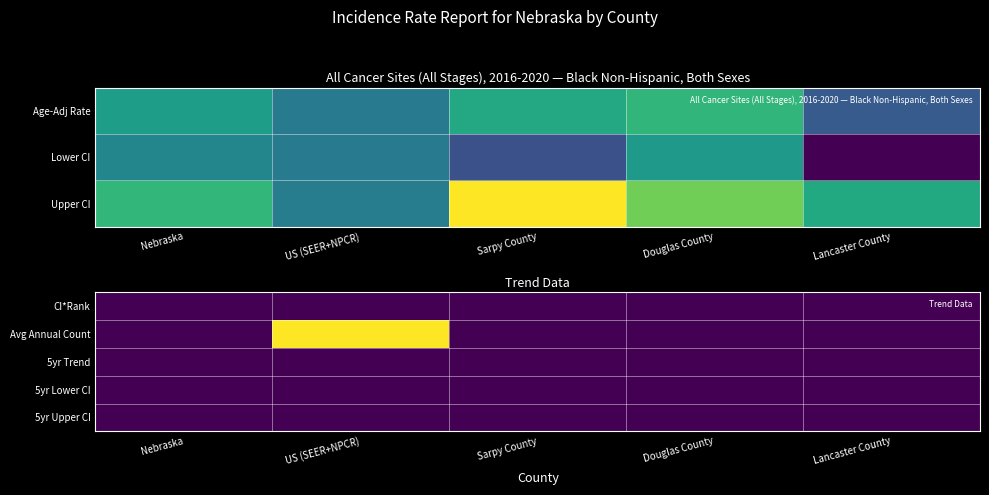

Count the number of categories in the chart.

5